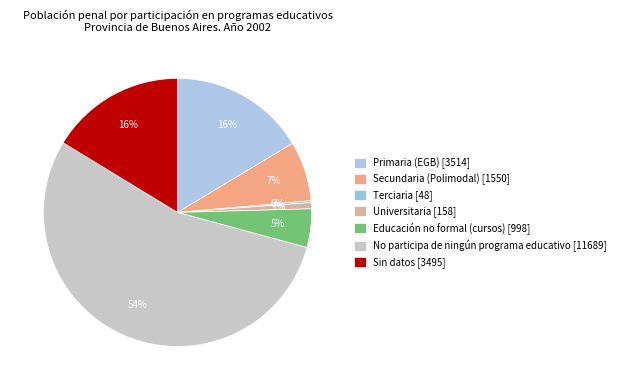

To the nearest percent, what is the combined percentage of Educación no formal (cursos) and Primaria (EGB)?

21%